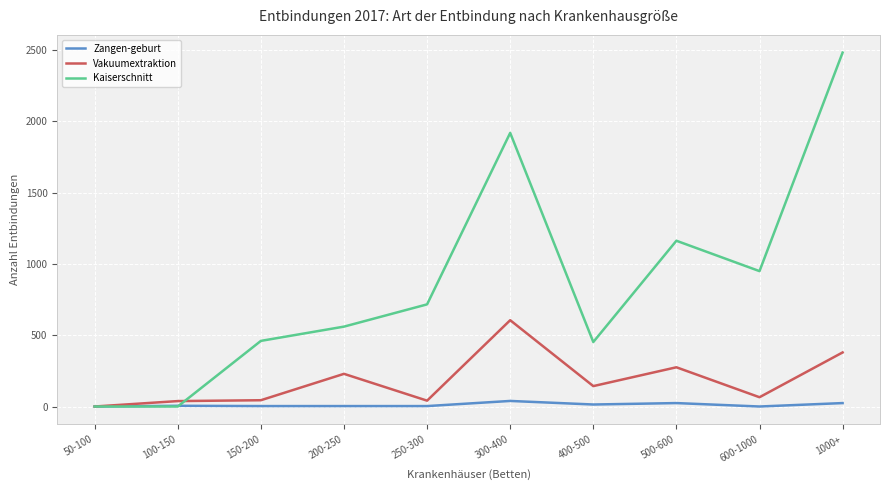

Does the chart have visible grid lines?

Yes